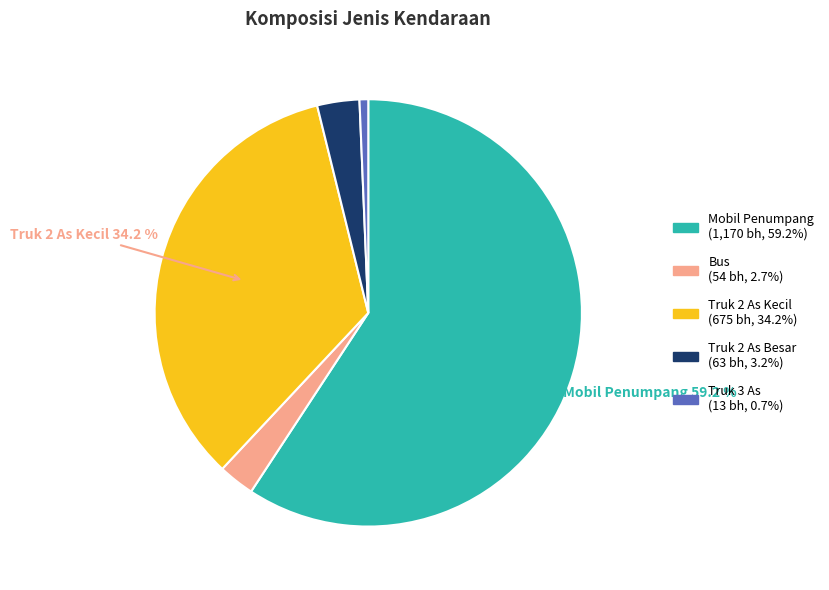

Does Bus account for over 50% of the chart?

No